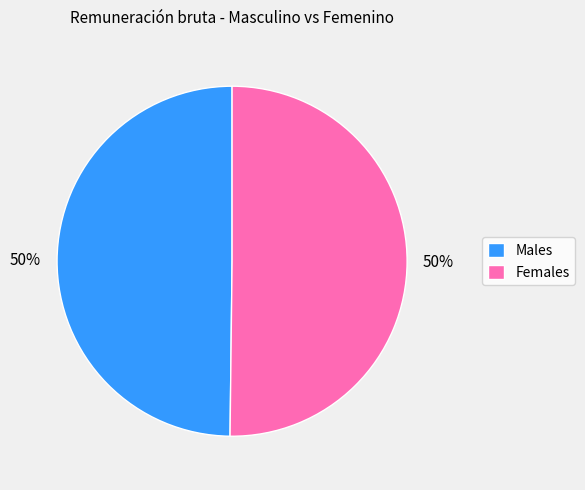

Approximately how many times larger is the value at Males compared to Females?

1.0